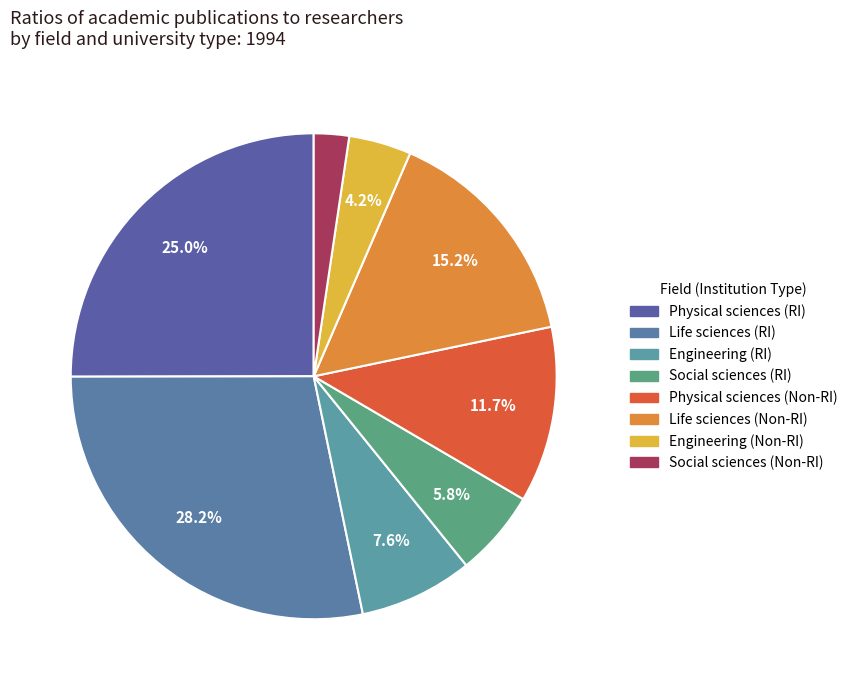

Is it true that Physical sciences (RI) is 25% of the pie?

True